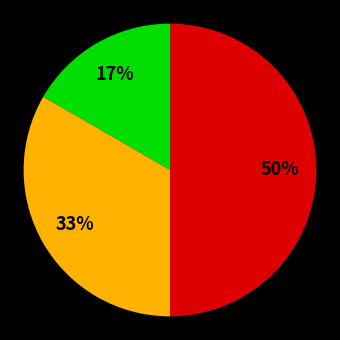

To the nearest percent, what is the difference between the largest and smallest slice percentages?

33%